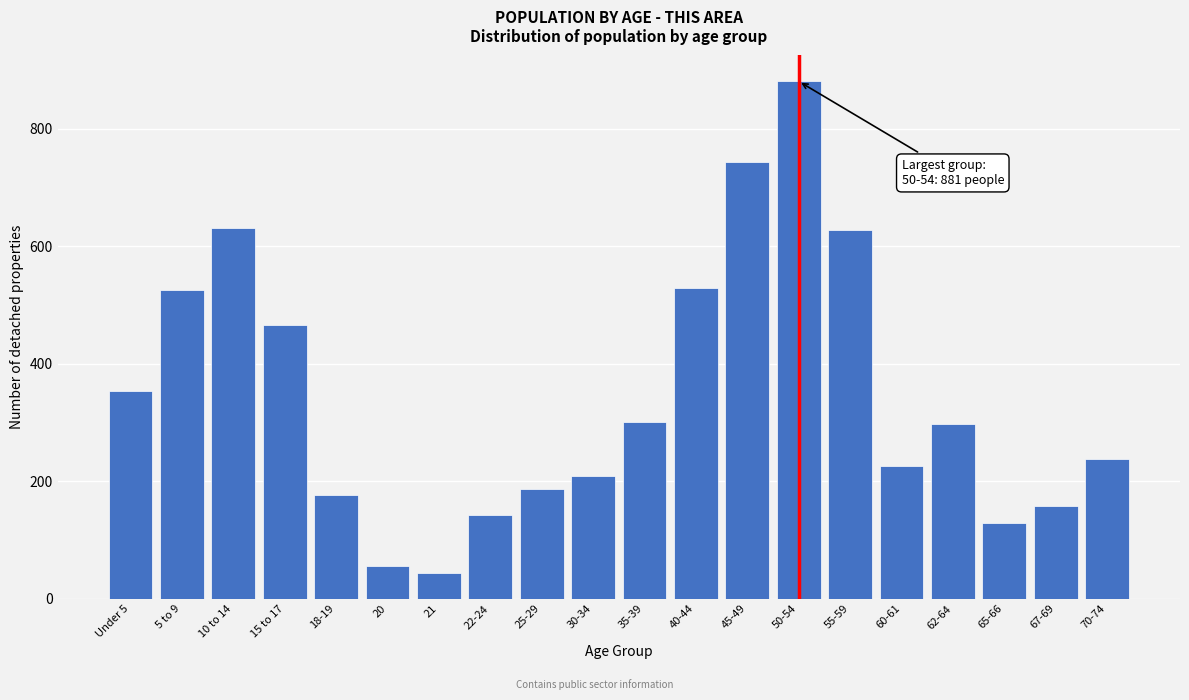

What is the sum of the values at 15 to 17 and 20?

521